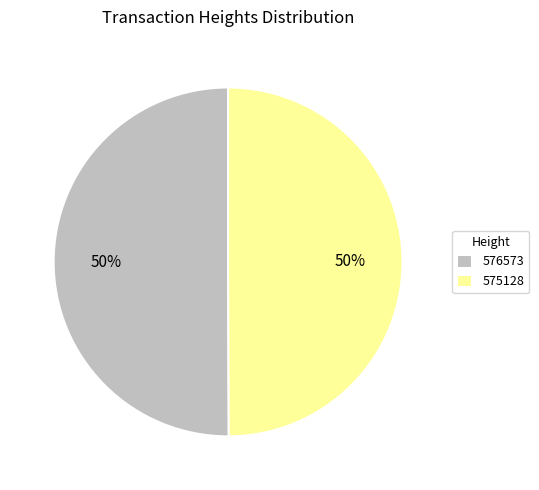

To the nearest percent, what portion does 575128 represent?

50%